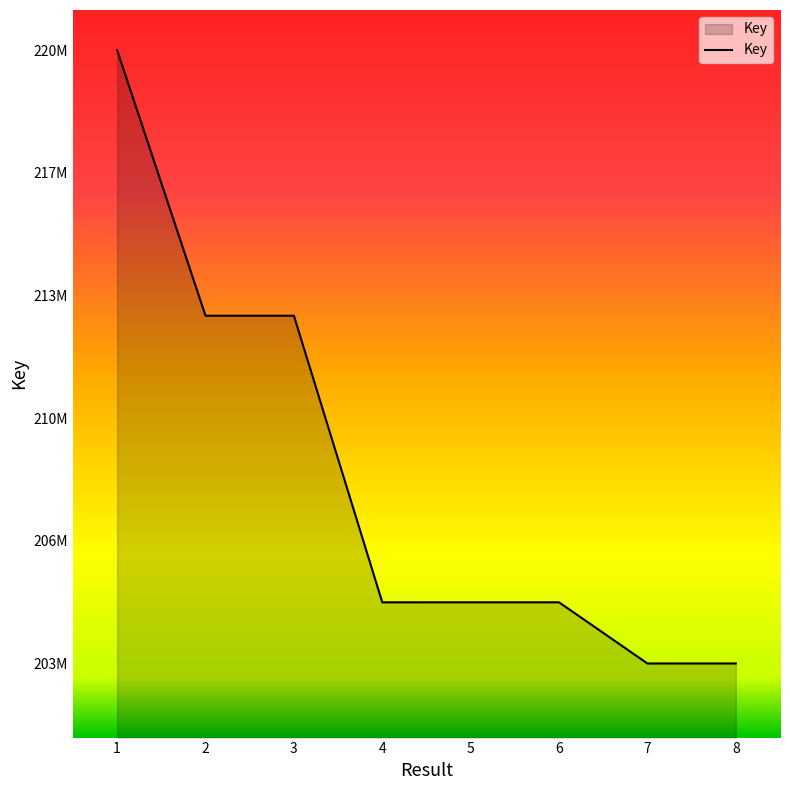

Is it true that the value at 5 is 204797612?

True